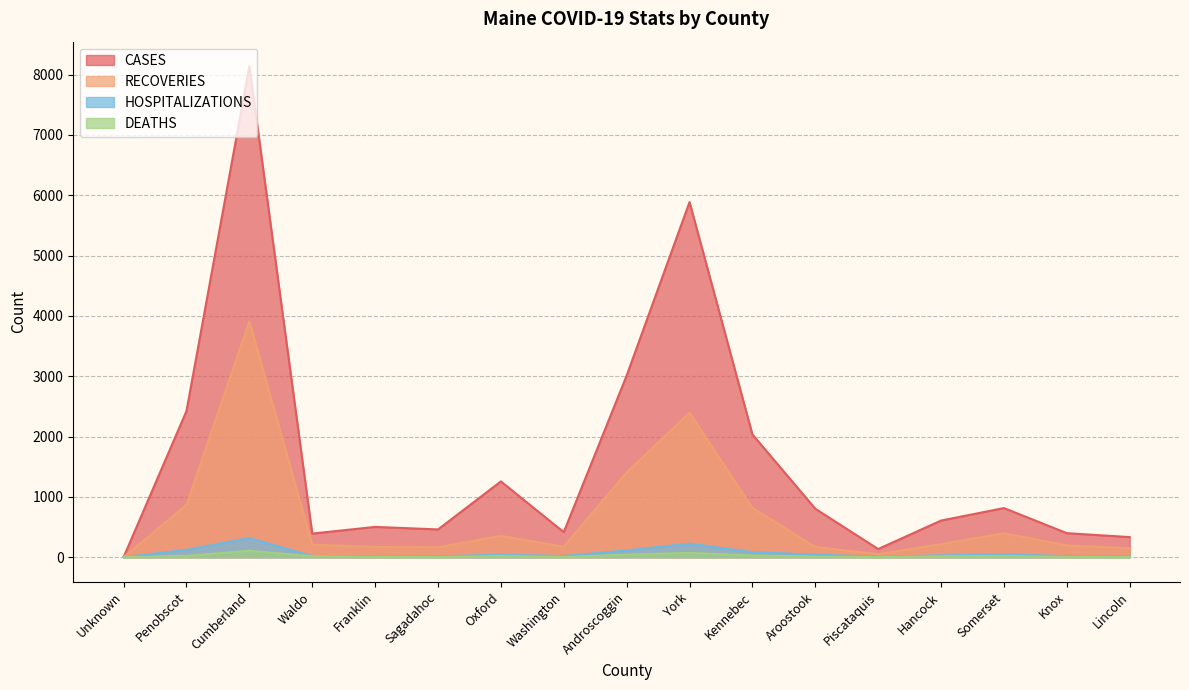

Reading left to right, extract all data points from this chart.

CASES: Unknown=2	Penobscot=2423	Cumberland=8140	Waldo=392	Franklin=503	Sagadahoc=461	Oxford=1257	Washington=416	Androscoggin=3011	York=5888	Kennebec=2036	Aroostook=804	Piscataquis=136	Hancock=608	Somerset=815	Knox=399	Lincoln=334
RECOVERIES: Unknown=0	Penobscot=870	Cumberland=3912	Waldo=208	Franklin=172	Sagadahoc=165	Oxford=355	Washington=175	Androscoggin=1407	York=2395	Kennebec=820	Aroostook=169	Piscataquis=51	Hancock=217	Somerset=397	Knox=196	Lincoln=149
HOSPITALIZATIONS: Unknown=0	Penobscot=122	Cumberland=319	Waldo=20	Franklin=16	Sagadahoc=14	Oxford=41	Washington=20	Androscoggin=113	York=226	Kennebec=84	Aroostook=42	Piscataquis=9	Hancock=31	Somerset=47	Knox=18	Lincoln=13
DEATHS: Unknown=0	Penobscot=24	Cumberland=108	Waldo=17	Franklin=5	Sagadahoc=1	Oxford=23	Washington=4	Androscoggin=44	York=72	Kennebec=30	Aroostook=12	Piscataquis=1	Hancock=16	Somerset=22	Knox=4	Lincoln=2